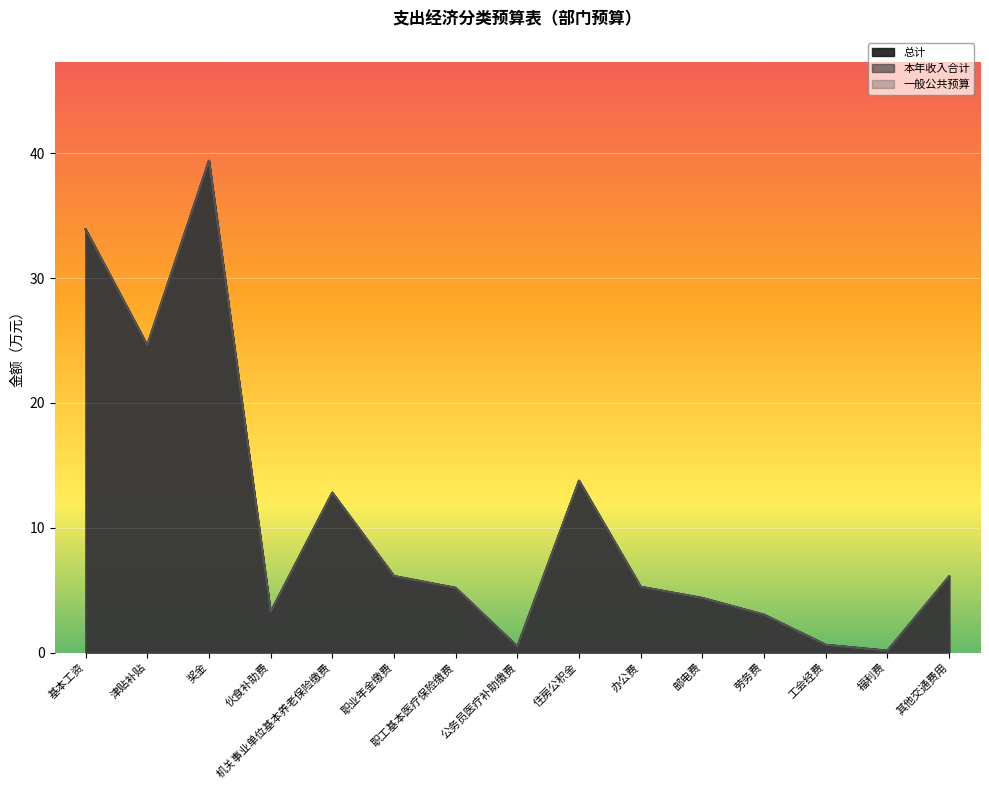

At which label does 总计 first exceed 5?

基本工资